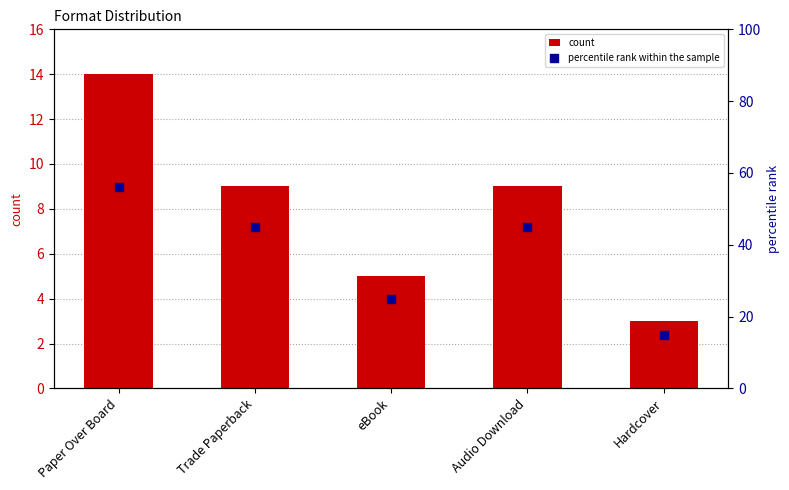

Which series contains the lowest Y value?

count